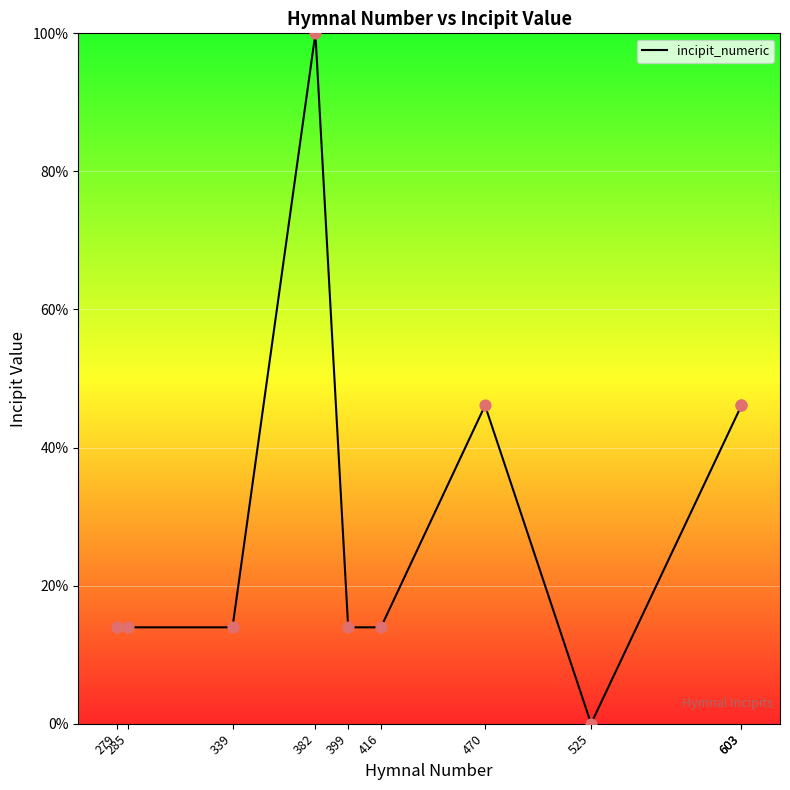

Between 603 and 470, which is larger?

603